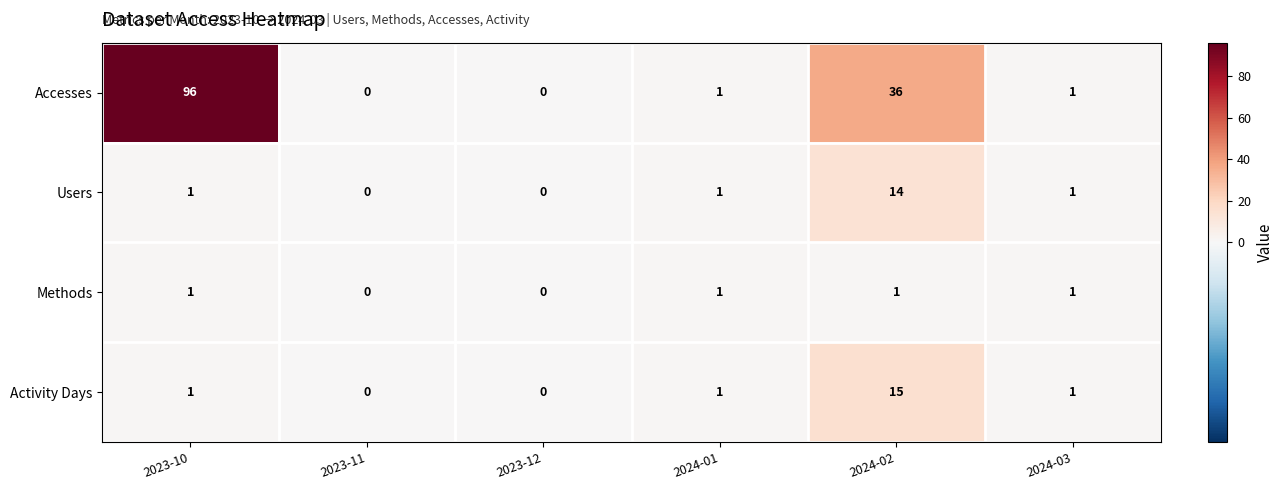

Reading right to left, what are all the values shown in this chart?

Accesses: 2024-03=1	2024-02=36	2024-01=1	2023-12=0	2023-11=0	2023-10=96
Users: 2024-03=1	2024-02=14	2024-01=1	2023-12=0	2023-11=0	2023-10=1
Methods: 2024-03=1	2024-02=1	2024-01=1	2023-12=0	2023-11=0	2023-10=1
Activity Days: 2024-03=1	2024-02=15	2024-01=1	2023-12=0	2023-11=0	2023-10=1